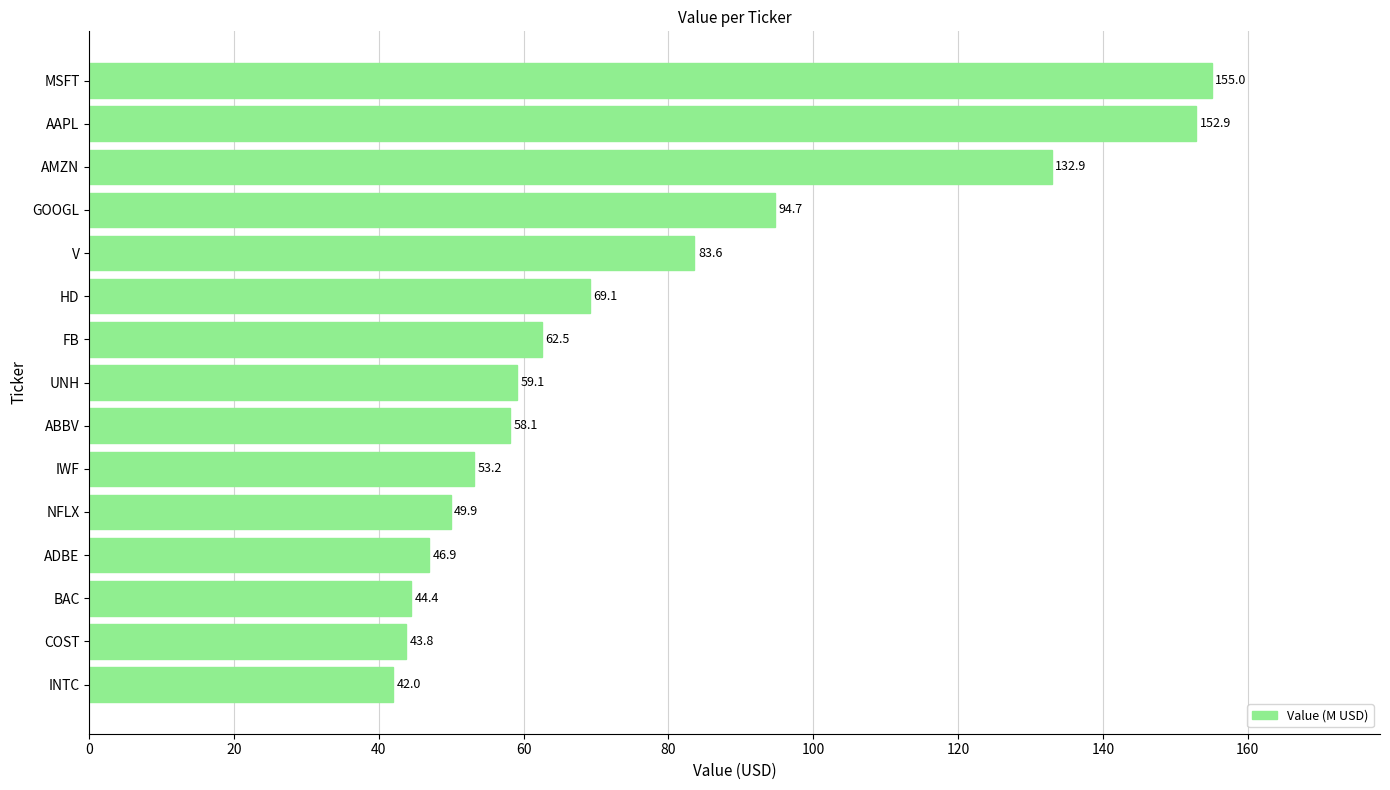

How many values exceed 59?

8